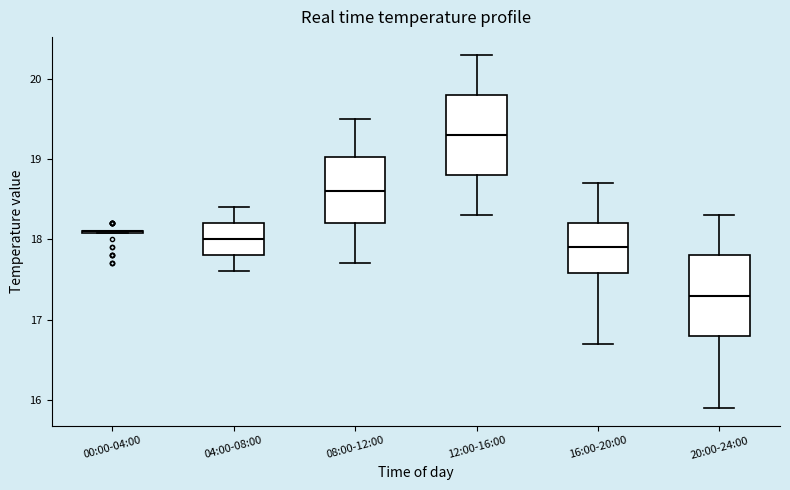

Reading left to right, read every box against the y-axis: the position of its median line, the range the box covers, and the ends of its whiskers. The values are not printed on the chart, so give them approximately, as read against the axis.

00:00-04:00: box collapsed to a line at 18.1, whiskers 18.1 to 18.1
04:00-08:00: median 18.0, box 17.8 to 18.2, whiskers 17.6 to 18.4
08:00-12:00: median 18.6, box 18.2 to 19.0, whiskers 17.7 to 19.5
12:00-16:00: median 19.3, box 18.8 to 19.8, whiskers 18.3 to 20.3
16:00-20:00: median 17.9, box 17.6 to 18.2, whiskers 16.7 to 18.7
20:00-24:00: median 17.3, box 16.8 to 17.8, whiskers 15.9 to 18.3